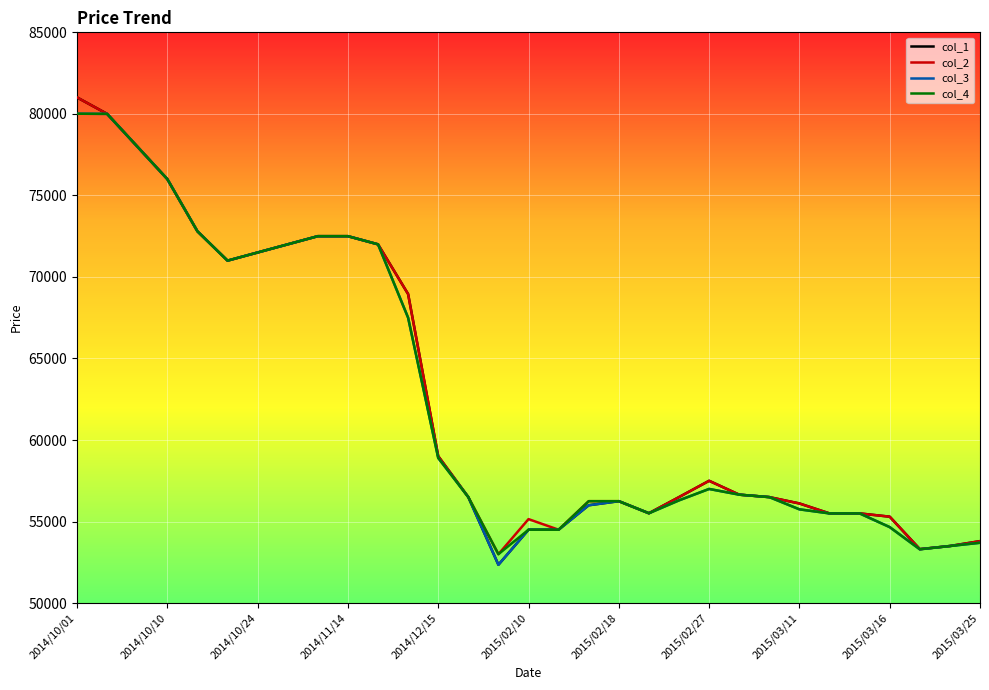

Which series has the widest spread of values?

col_1